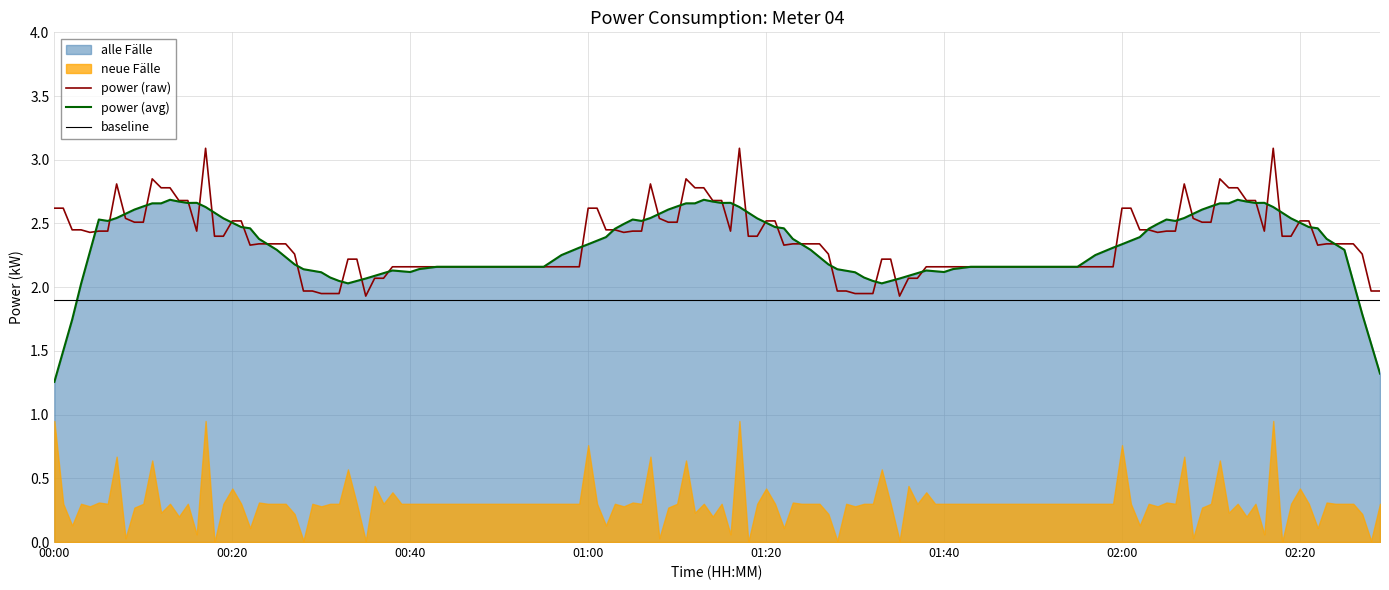

True or false: power (avg) and baseline intersect in this chart.

True